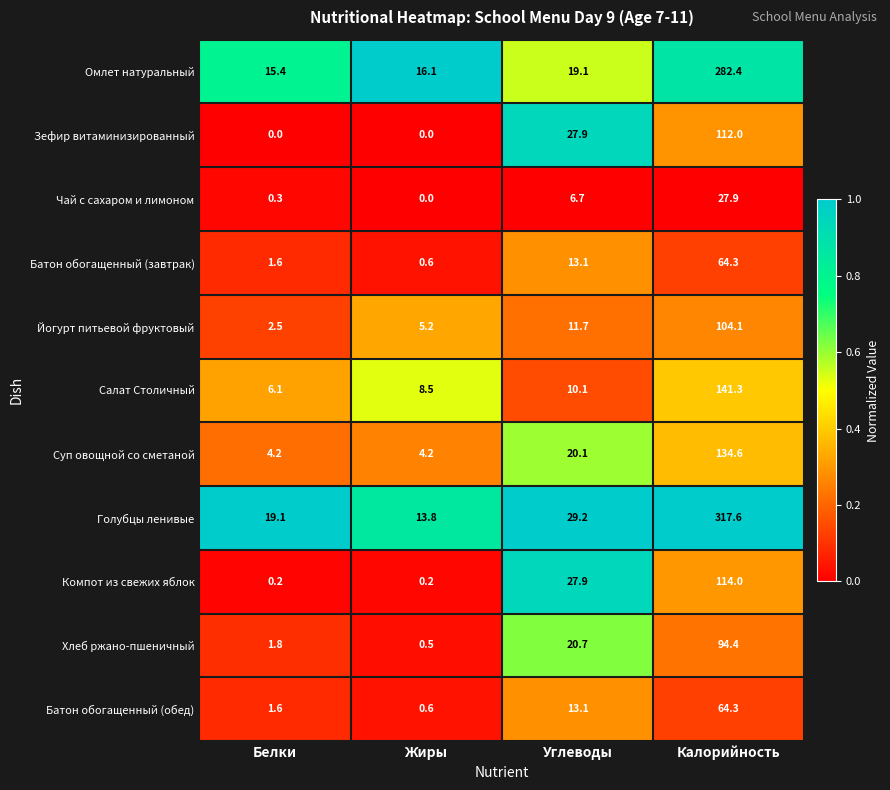

The Йогурт питьевой фруктовый series shows 11.7 at Углеводы. True or false?

True